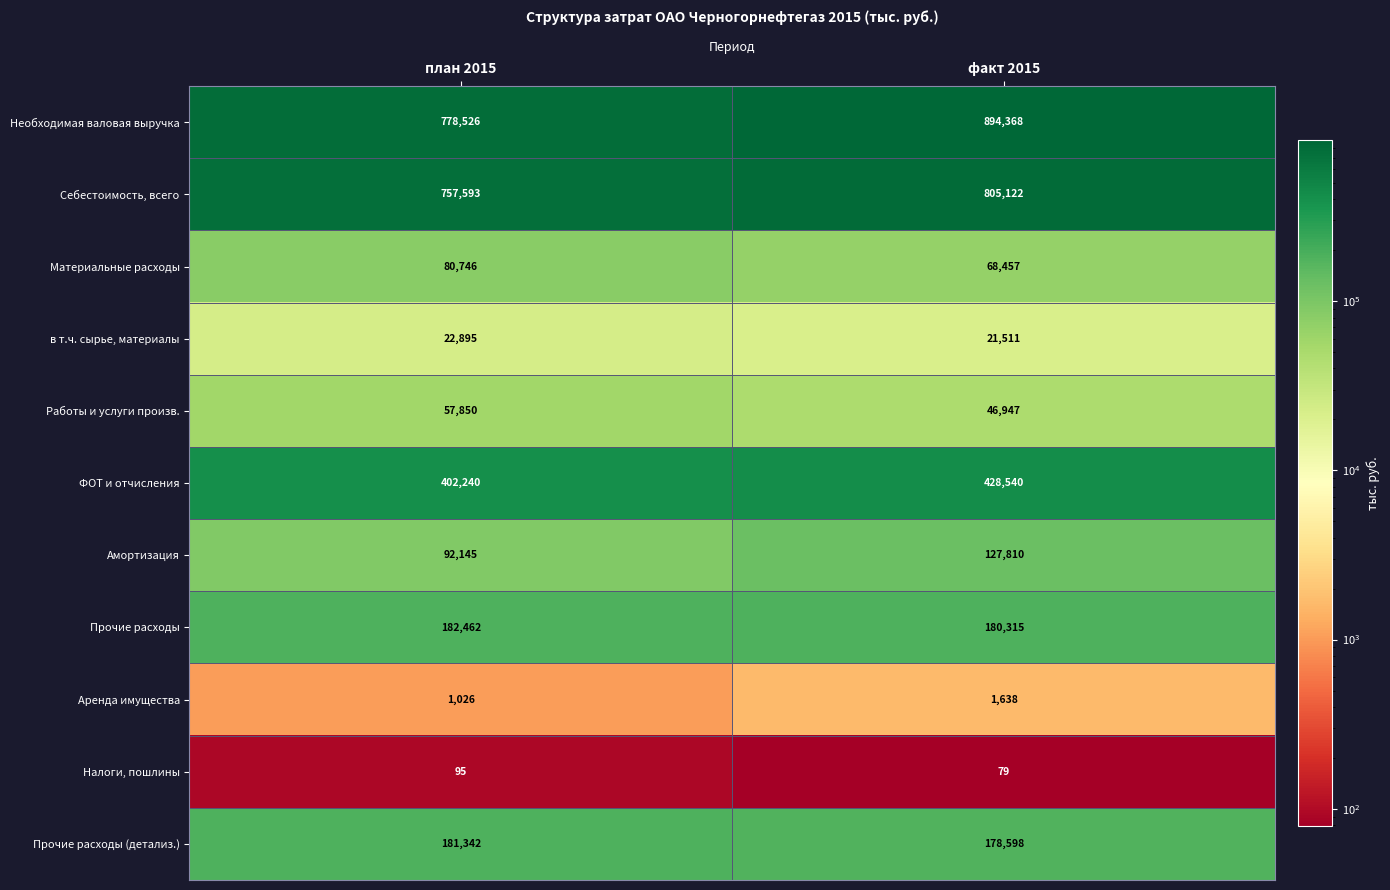

Reading left to right, transcribe all the data shown in this chart.

Необходимая валовая выручка: план 2015=778526	факт 2015=894368
Себестоимость, всего: план 2015=757593	факт 2015=805122
Материальные расходы: план 2015=80746	факт 2015=68457
в т.ч. сырье, материалы: план 2015=22895	факт 2015=21511
Работы и услуги произв.: план 2015=57850	факт 2015=46947
ФОТ и отчисления: план 2015=402240	факт 2015=428540
Амортизация: план 2015=92145	факт 2015=127810
Прочие расходы: план 2015=182462	факт 2015=180315
Аренда имущества: план 2015=1026	факт 2015=1638
Налоги, пошлины: план 2015=95	факт 2015=79
Прочие расходы (детализ.): план 2015=181342	факт 2015=178598